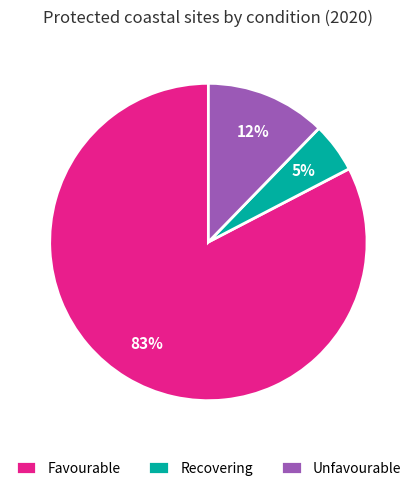

To the nearest percent, what is the average slice percentage?

33%